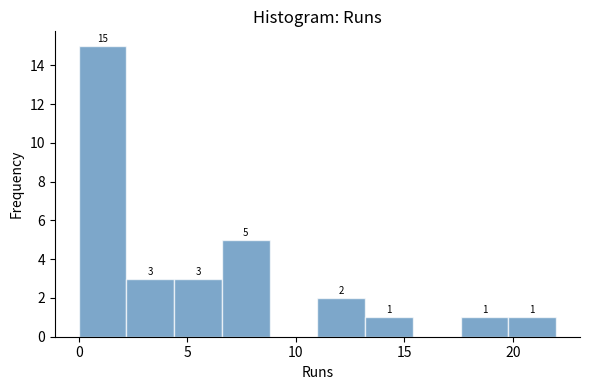

Over which range of the x-axis is the bar tallest?

0.0 to 2.2